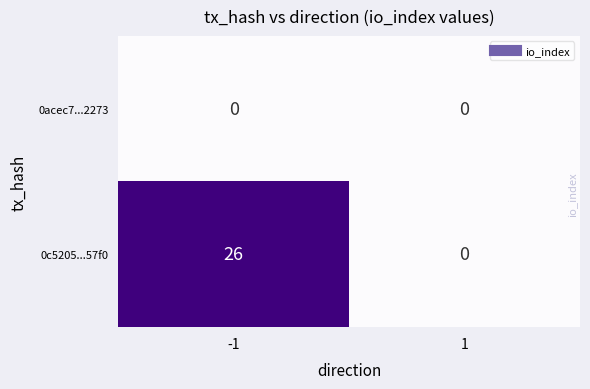

Reading left to right, extract all data points from this chart.

0acec7...2273: 0	0
0c5205...57f0: 26	0